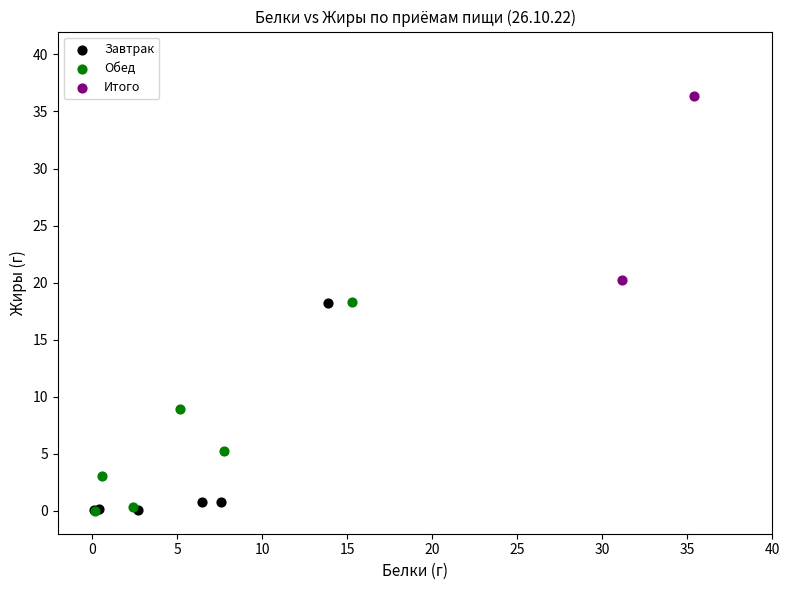

What are all the series names shown in the legend?

Завтрак, Обед, Итого